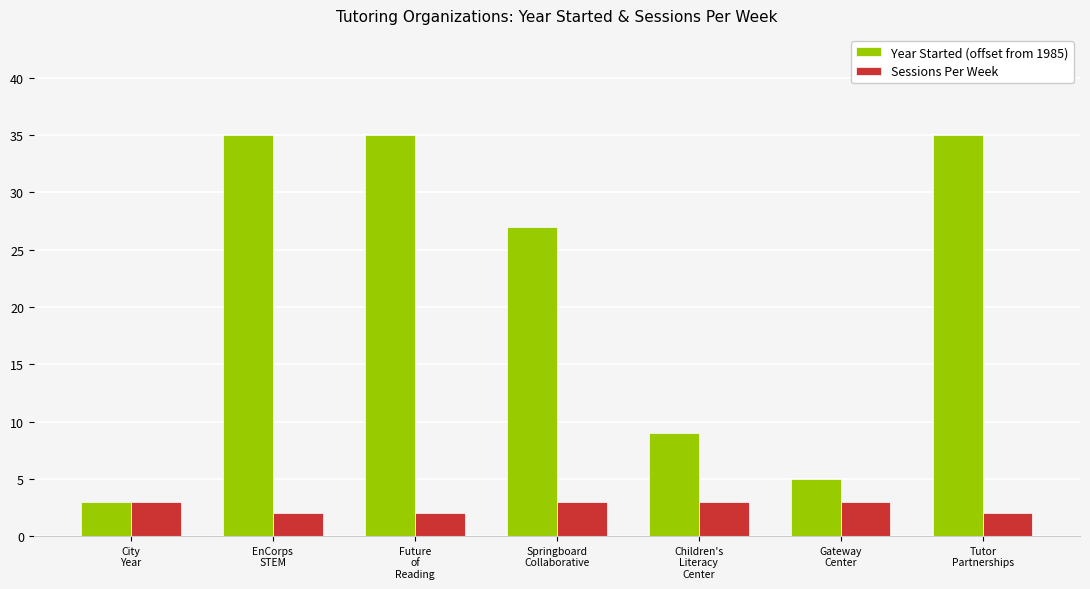

Which series has the largest range (max minus min)?

Year Started (offset from 1985)